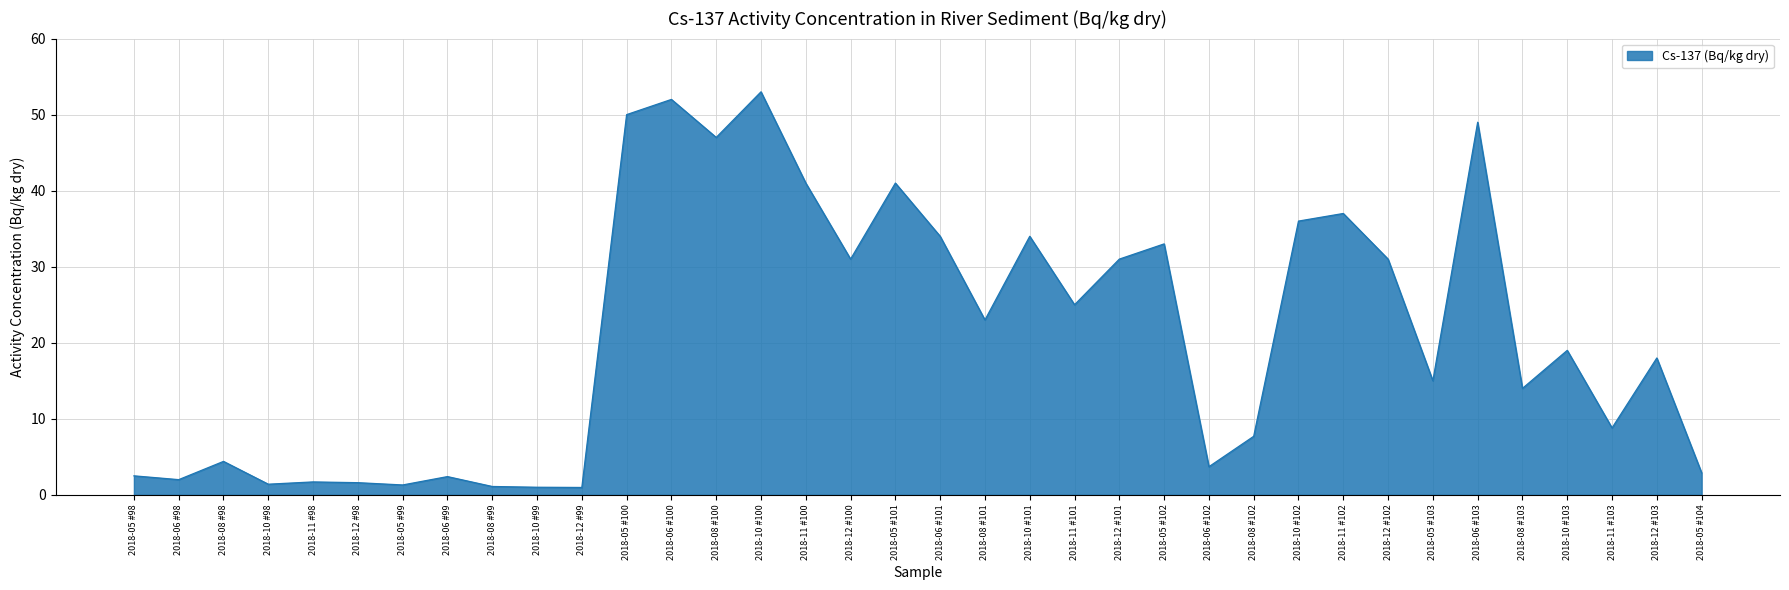

Between 2018-11 #98 and 2018-10 #103, which is larger?

2018-10 #103